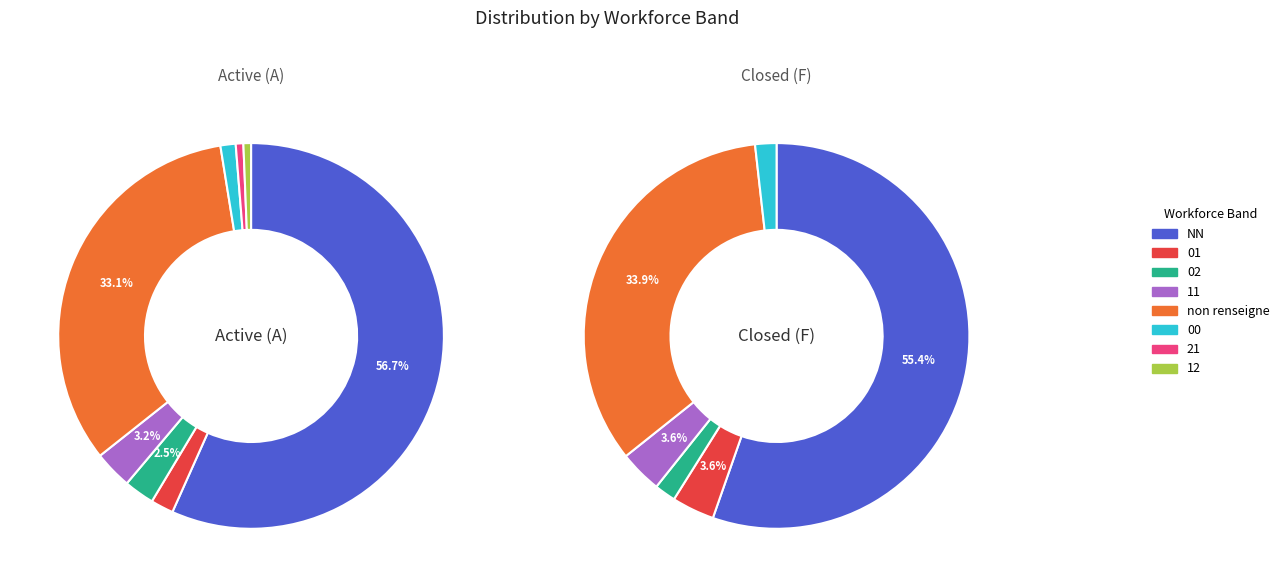

Count the number of slices in the pie.

8